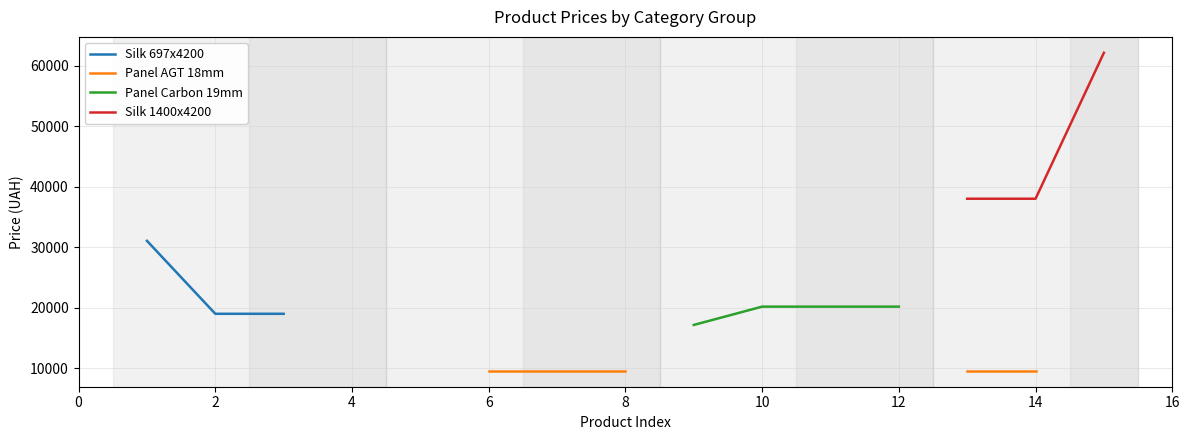

How many series are shown in this chart?

4